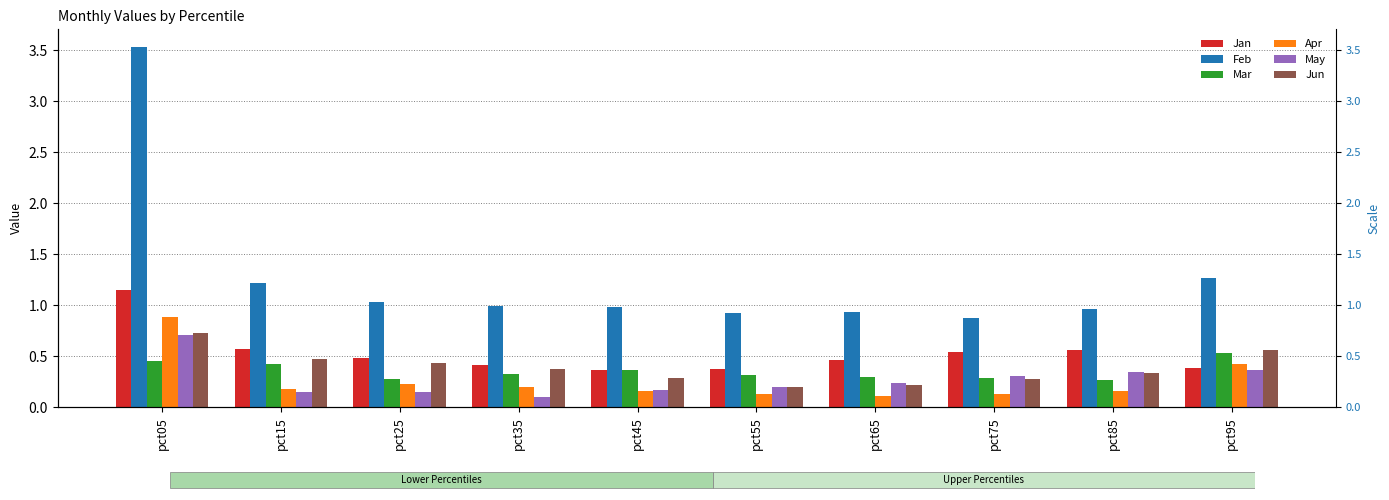

Reading left to right, list all the values displayed in this chart.

Jan: 1.1	0.6	0.5	0.4	0.4	0.4	0.5	0.5	0.6	0.4
Feb: 3.5	1.2	1.0	1.0	1.0	0.9	0.9	0.9	1.0	1.3
Mar: 0.5	0.4	0.3	0.3	0.4	0.3	0.3	0.3	0.3	0.5
Apr: 0.9	0.2	0.2	0.2	0.2	0.1	0.1	0.1	0.2	0.4
May: 0.7	0.2	0.1	0.1	0.2	0.2	0.2	0.3	0.3	0.4
Jun: 0.7	0.5	0.4	0.4	0.3	0.2	0.2	0.3	0.3	0.6